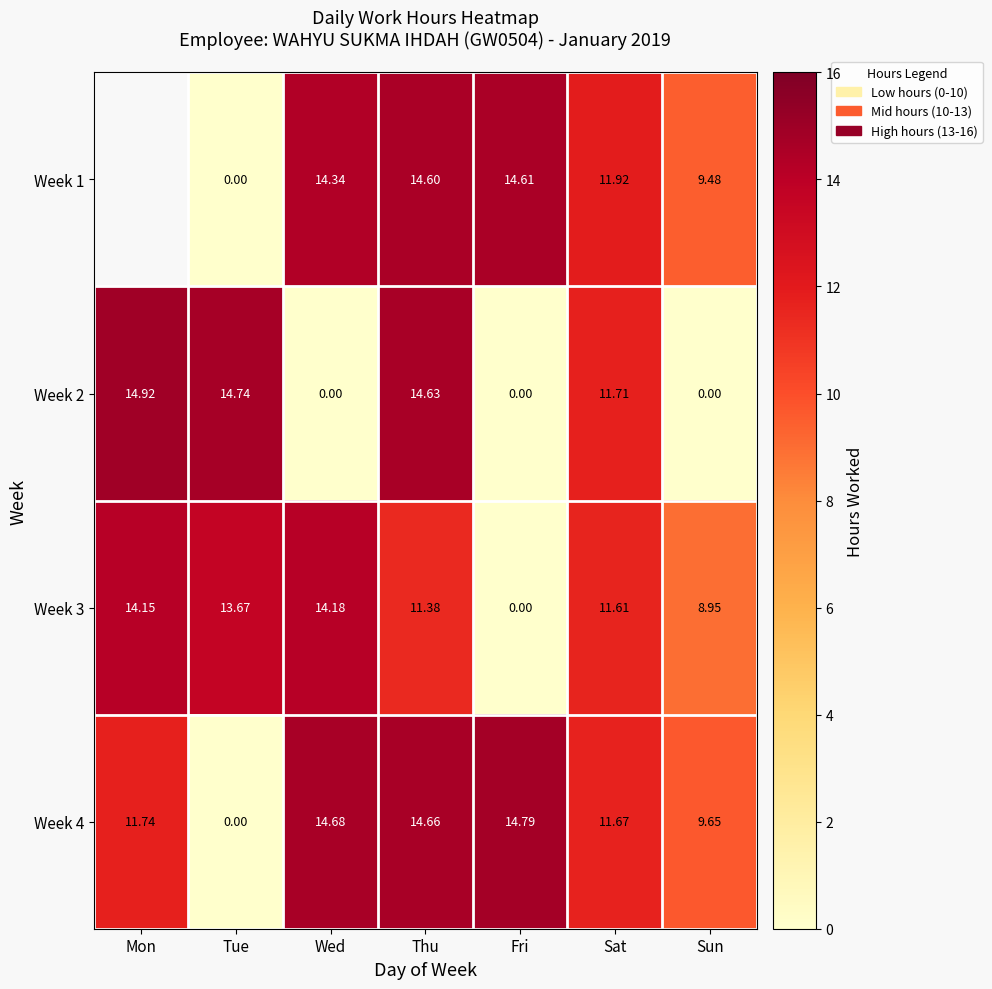

The Week 4 series shows 20.2 at Sat. True or false?

False